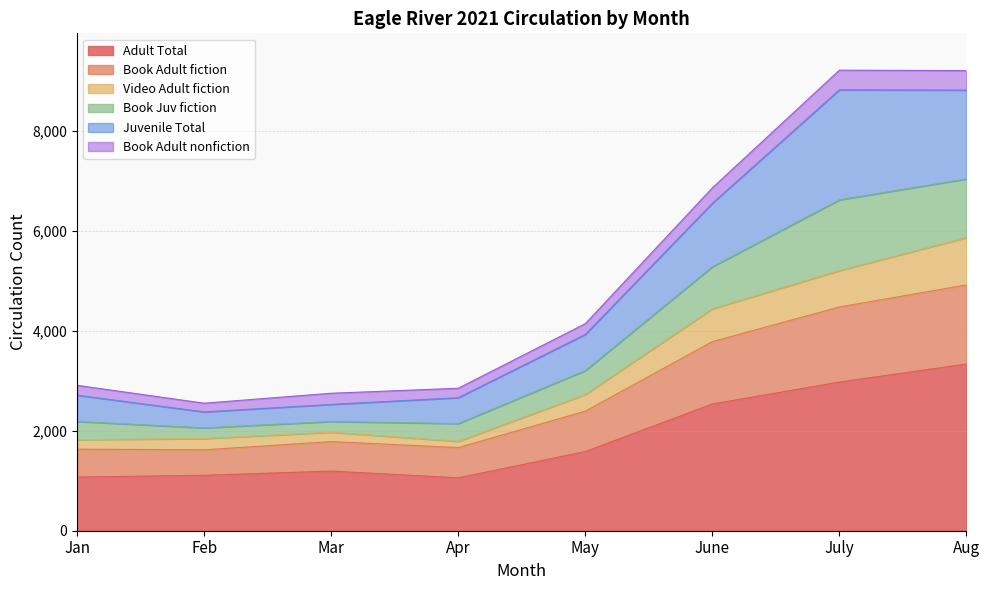

Which label corresponds to the largest value in the chart?

July